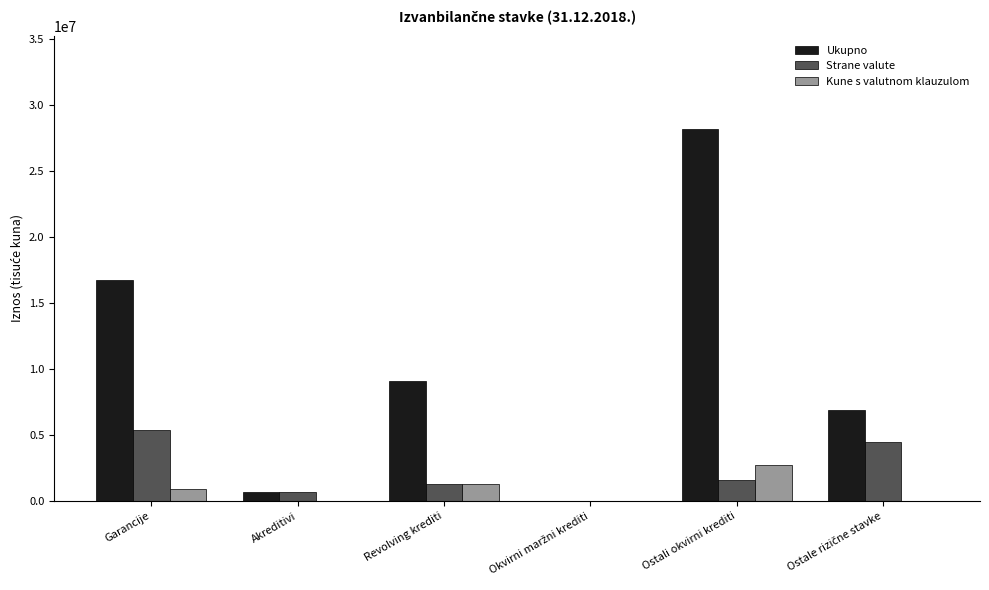

Is the value of Ukupno at Ostali okvirni krediti greater than the value of Kune s valutnom klauzulom at Garancije?

Yes